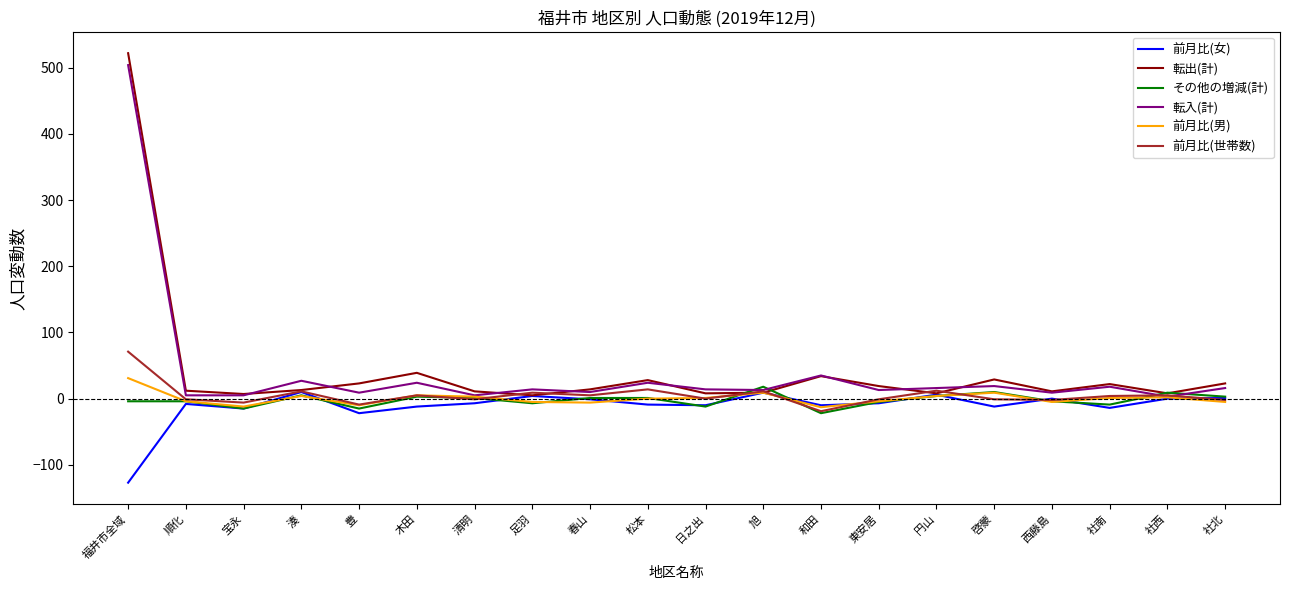

The value of 転出(計) at 和田 is 34. True or false?

True